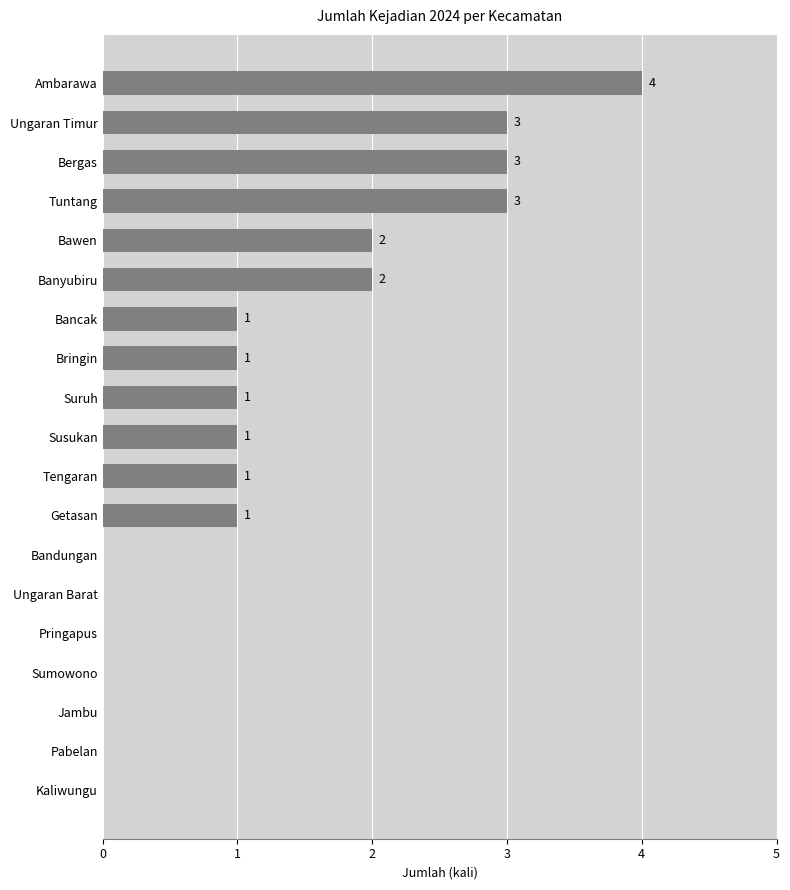

What is the sum of all values?

23